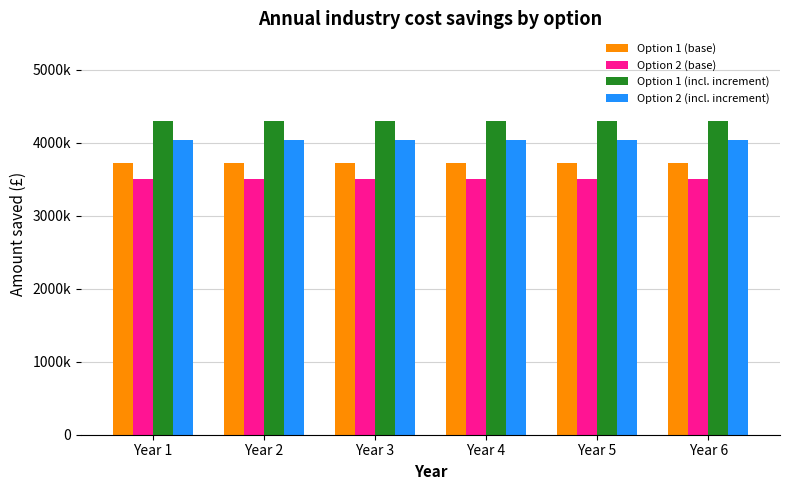

What are all the series names shown in the legend?

Option 1 (base), Option 2 (base), Option 1 (incl. increment), Option 2 (incl. increment)